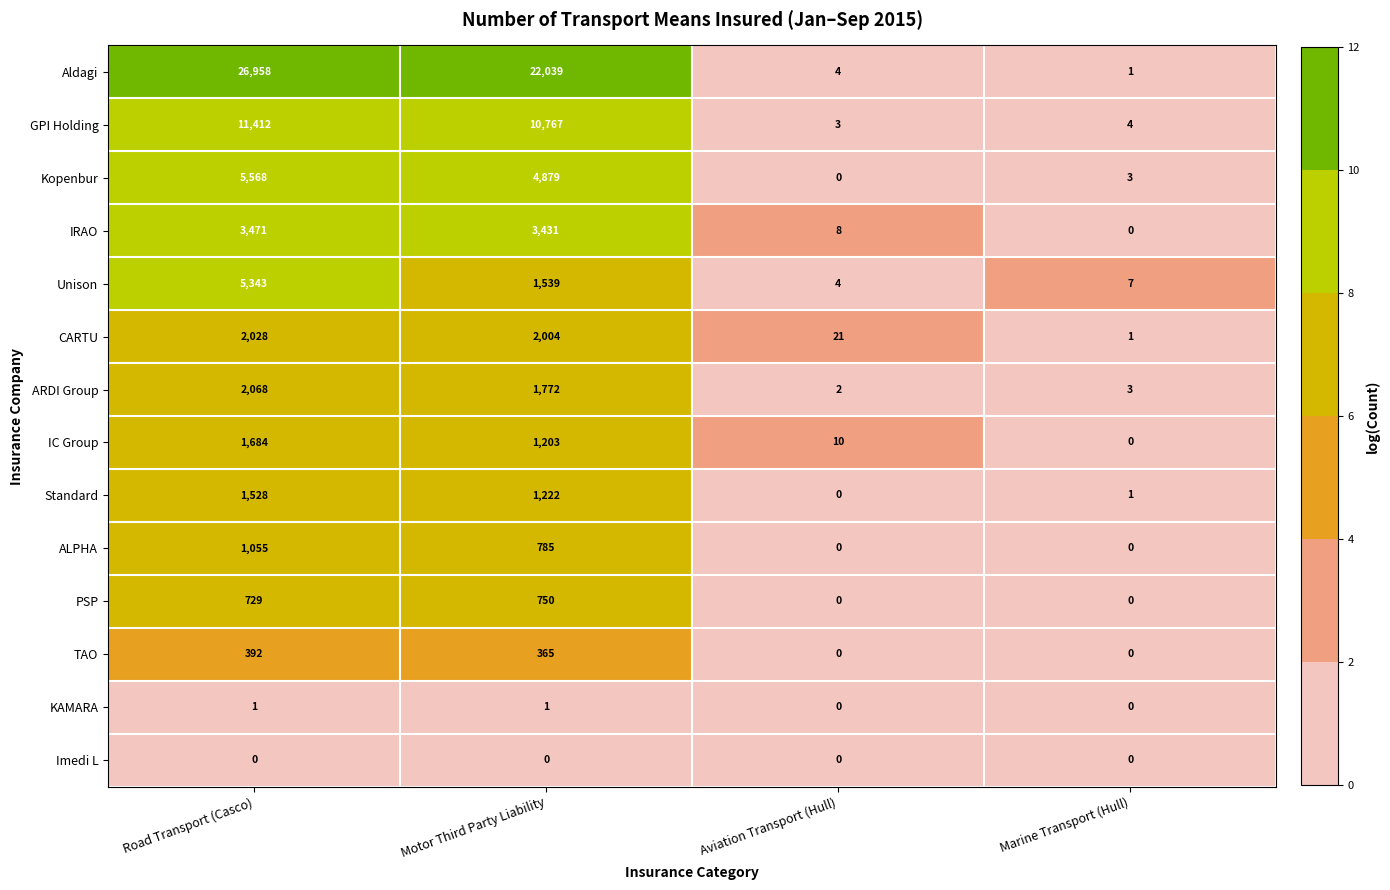

What is the difference between the highest and lowest values at Marine Transport (Hull)?

7